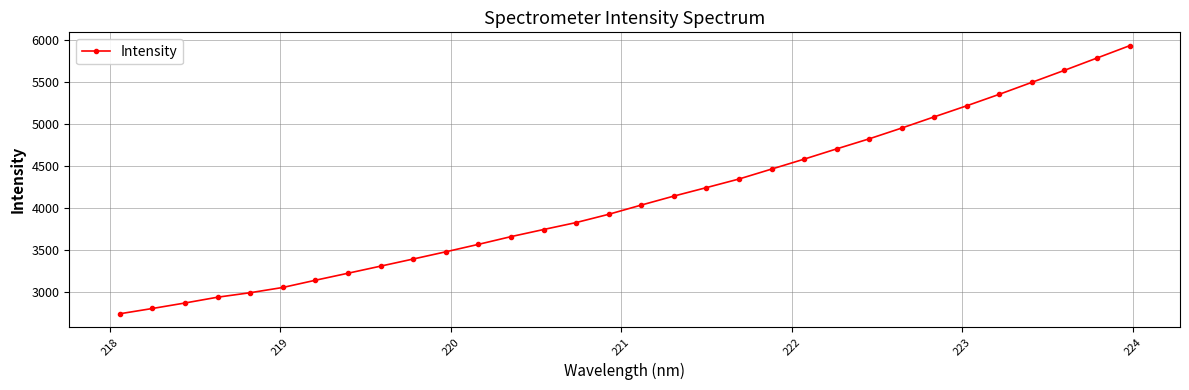

What is the value of the 8th point from the left?

3225.7